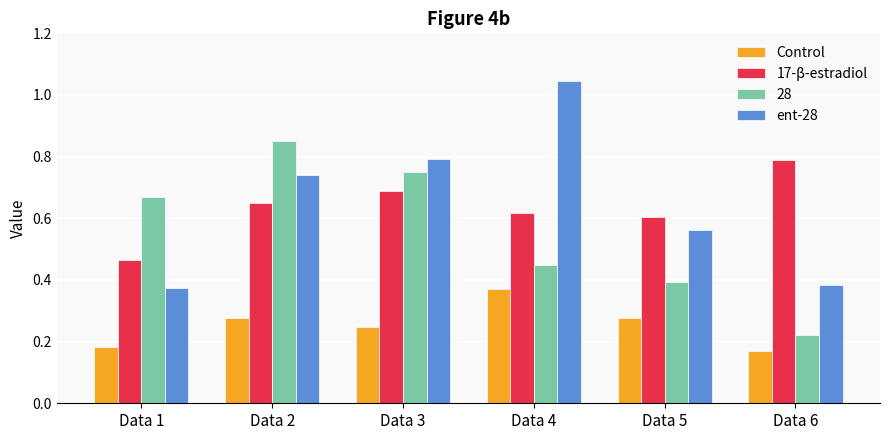

How many 28 values are between 0 and 1?

6